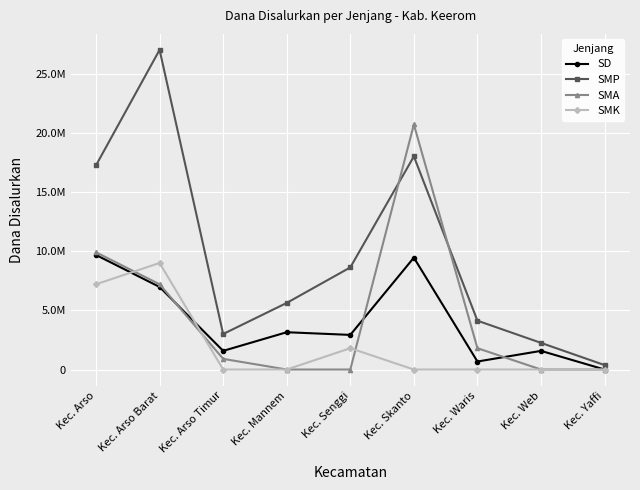

Is it true that SMK equals 0 at Kec. Web?

True